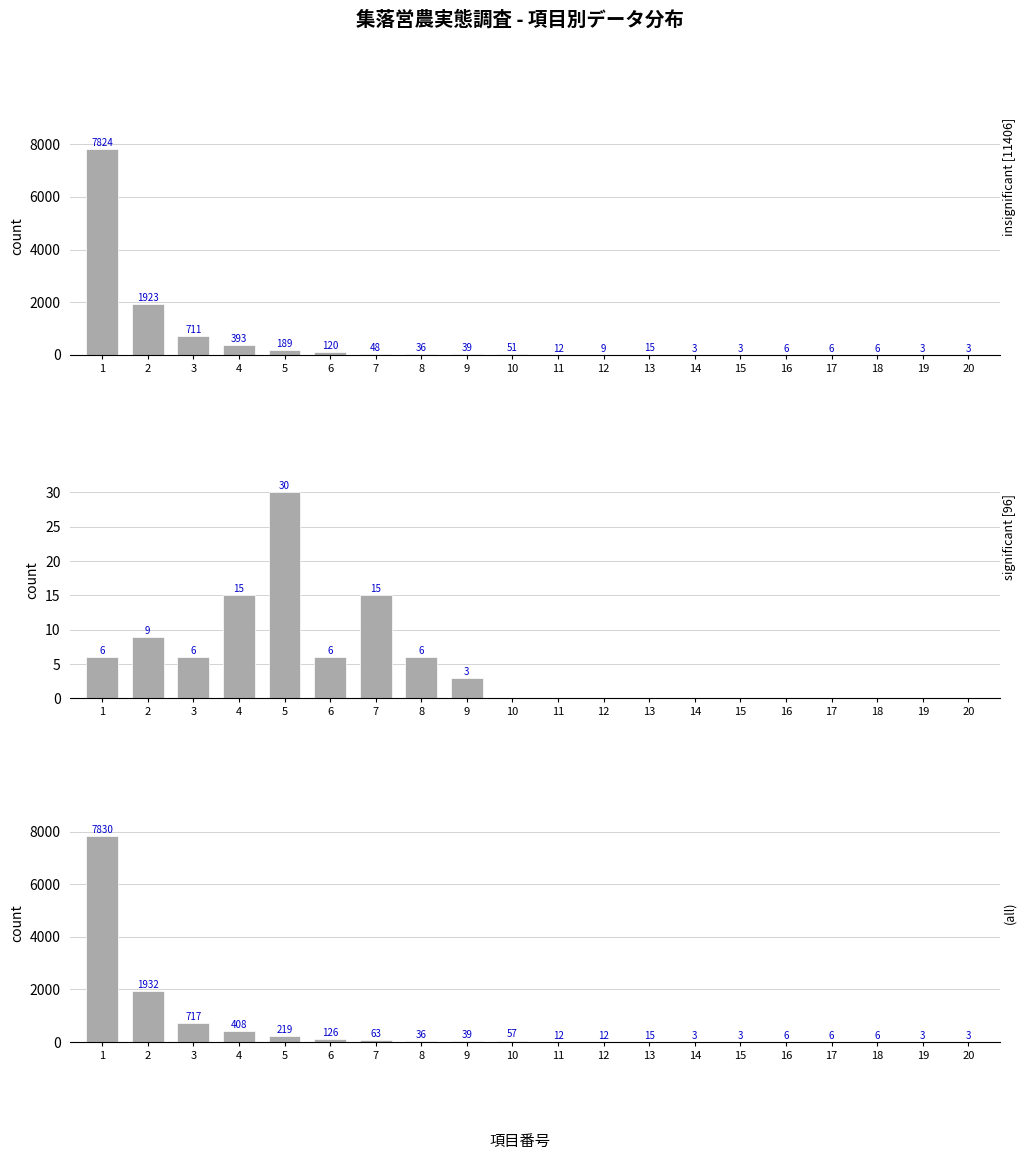

Are the bars grouped side by side (vs. stacked)?

Yes